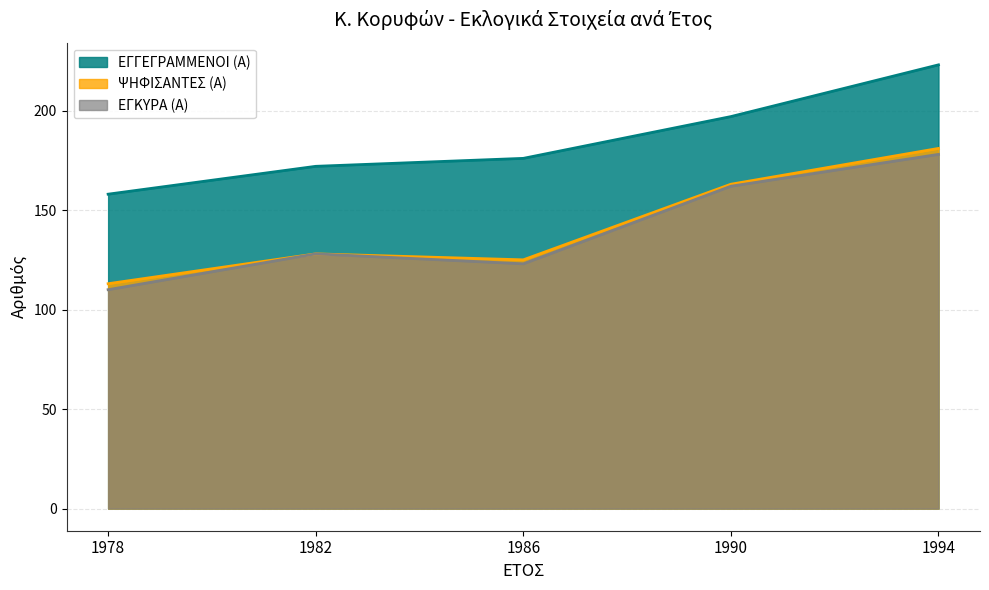

Which category has the highest value in the ΨΗΦΙΣΑΝΤΕΣ (Α) series?

1994